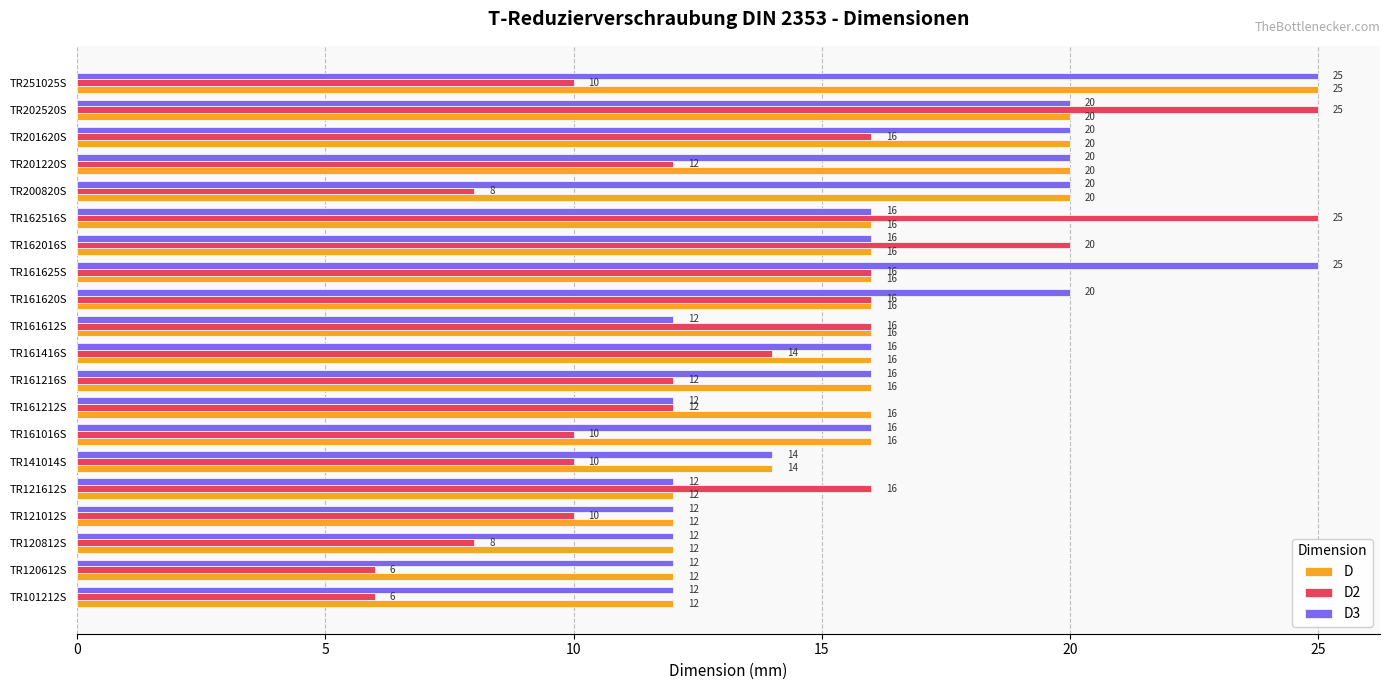

Count the D values in the range 14 to 20.

14